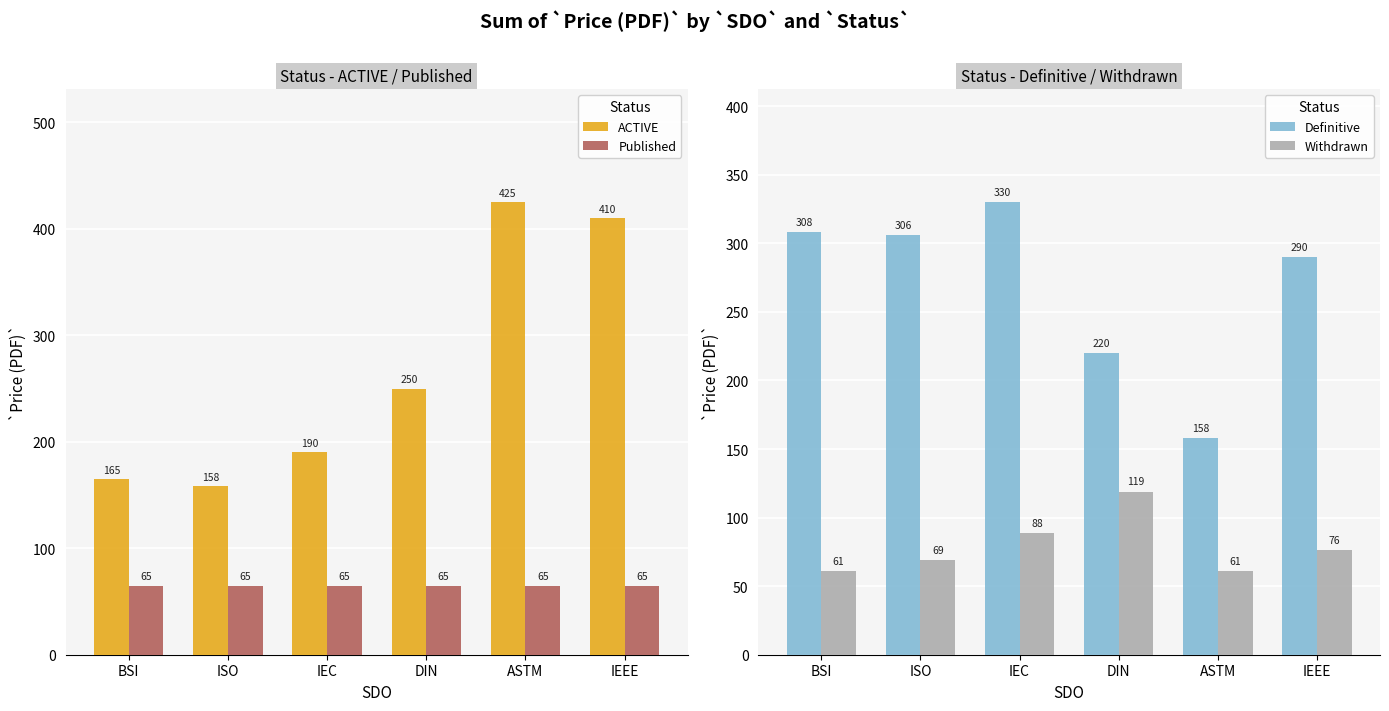

What are all the series names shown in the legend?

ACTIVE, Published, Definitive, Withdrawn